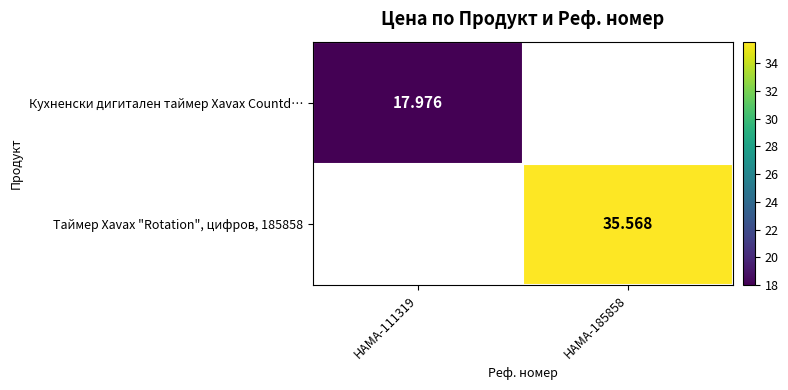

The value of Кухненски дигитален таймер Xavax Countd… at HAMA-111319 is 18.0. True or false?

True